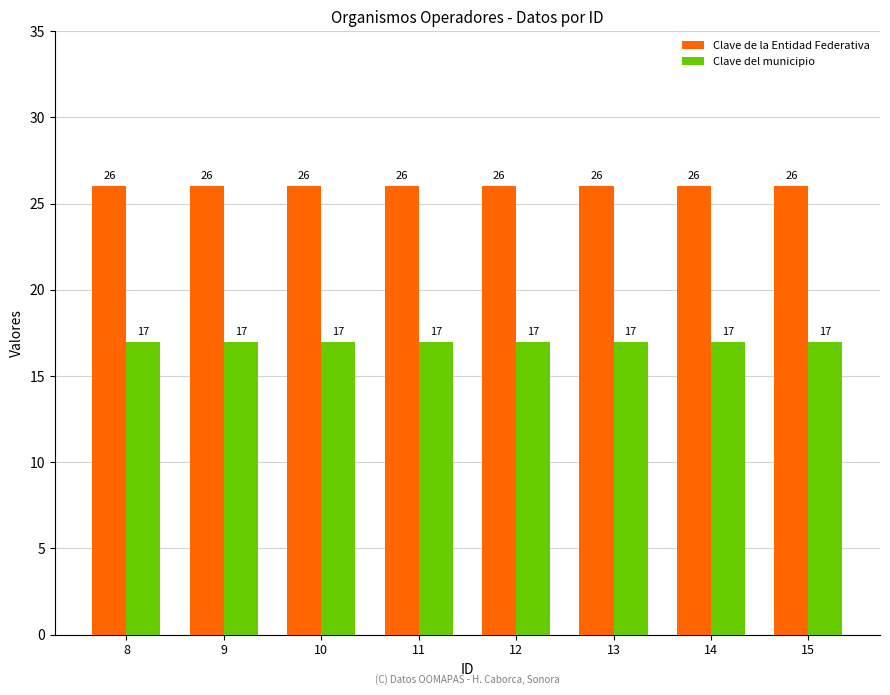

What is the difference between the highest and lowest values at 9?

9